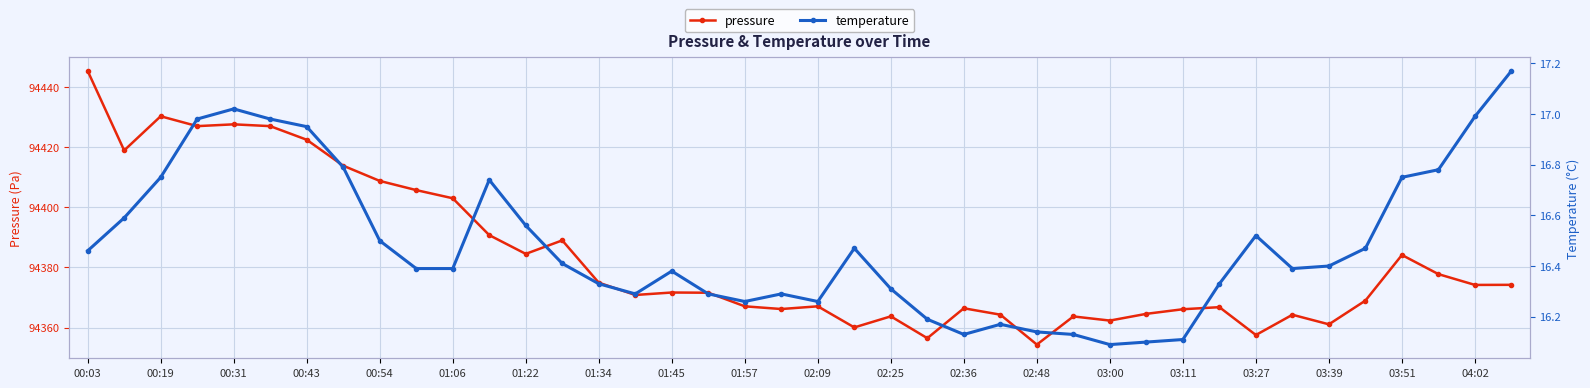

The value of temperature at 21 is 16.5. True or false?

True